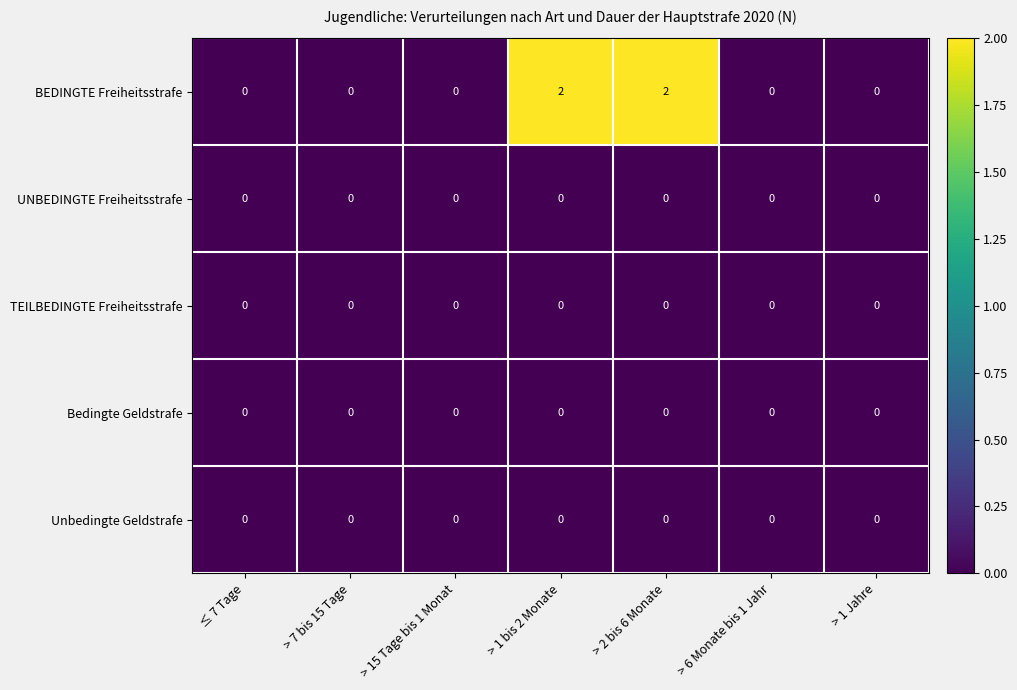

Which series has the largest range (max minus min)?

BEDINGTE Freiheitsstrafe